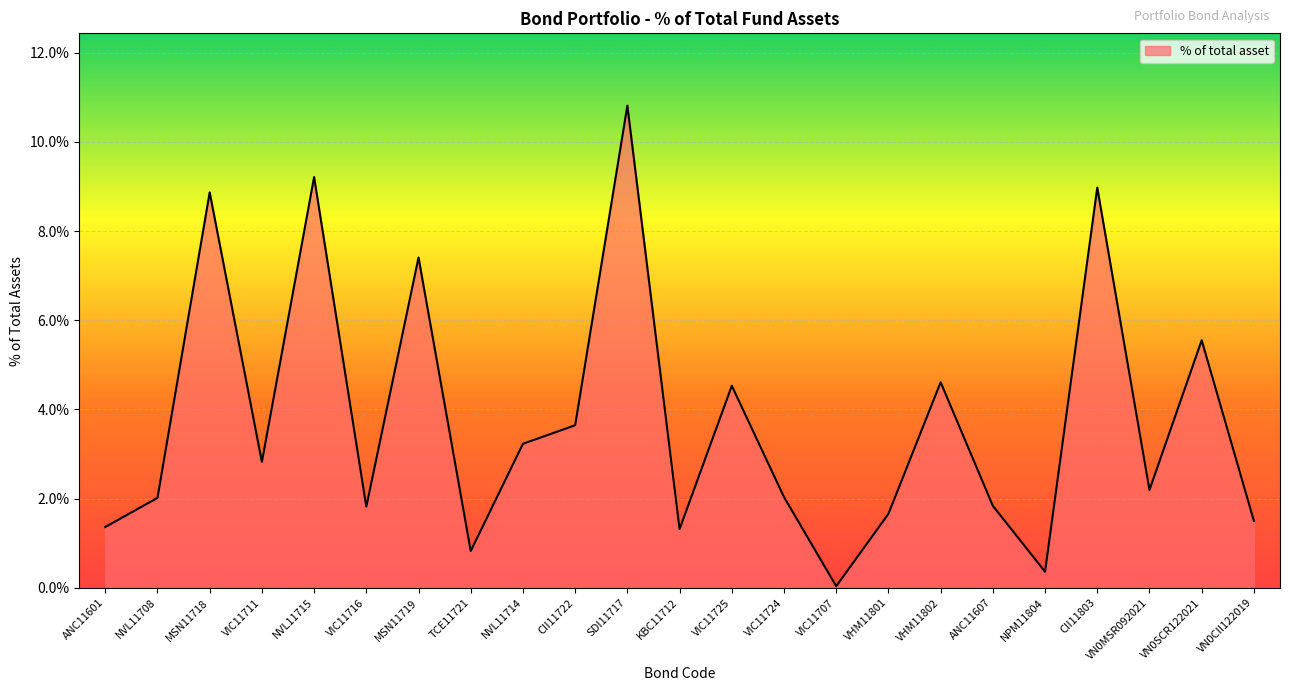

Is this an area chart (filled region under the line)?

Yes